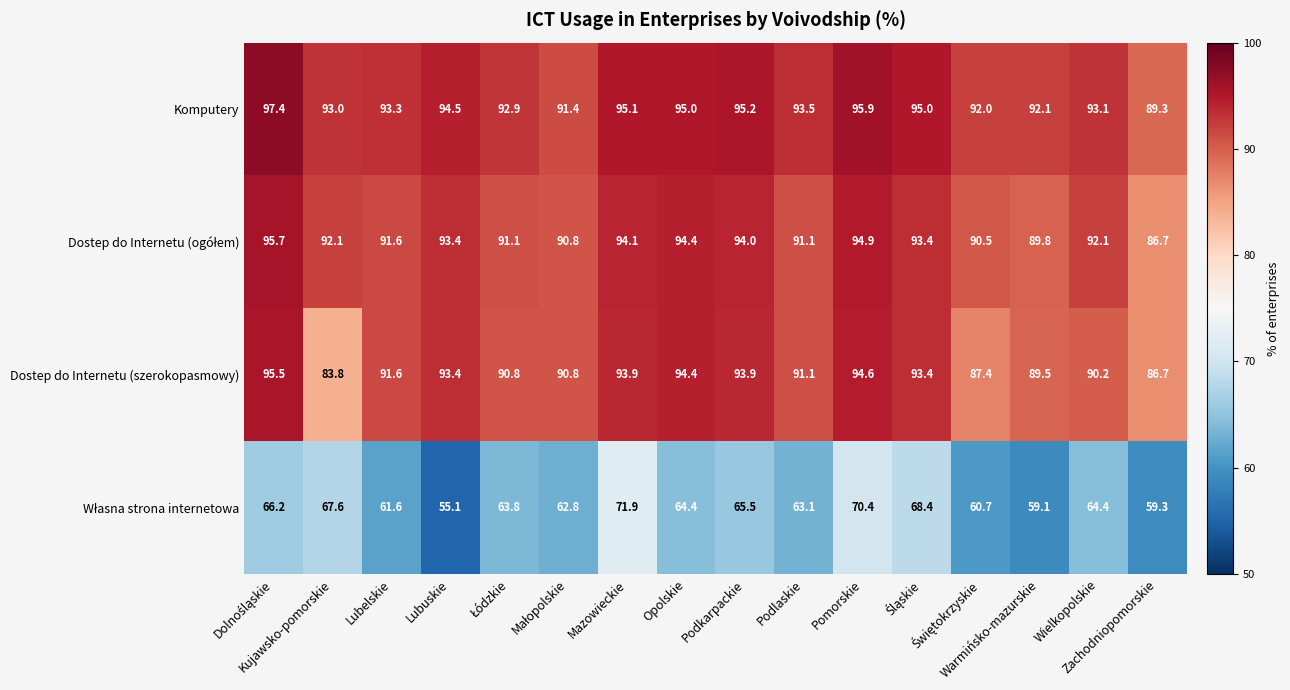

What is the average value of the Dostep do Internetu (szerokopasmowy) series?

91.3